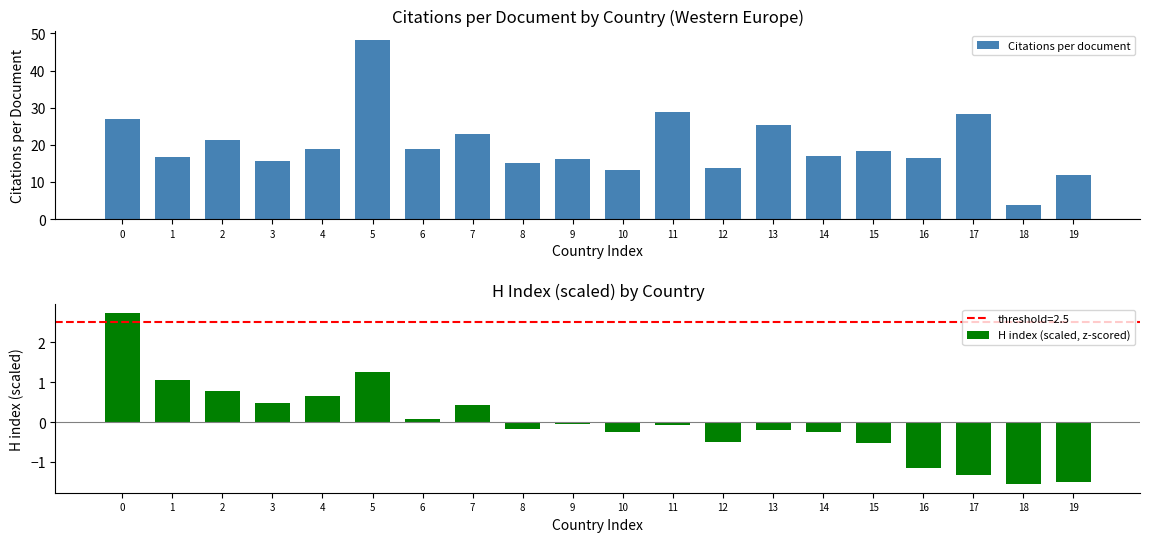

How many data points in Citations per document are above 18?

10